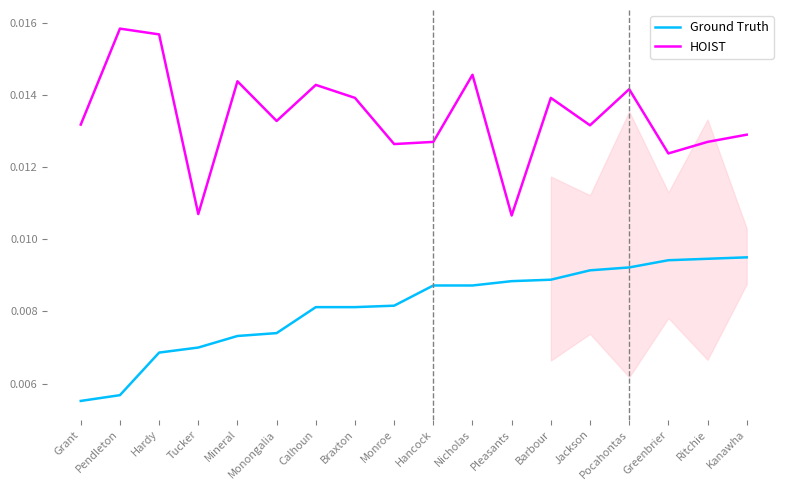

What are all the series names shown in the legend?

Ground Truth, HOIST